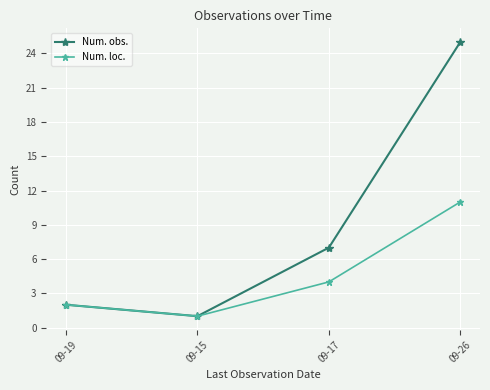

What are all the series names shown in the legend?

Num. obs., Num. loc.